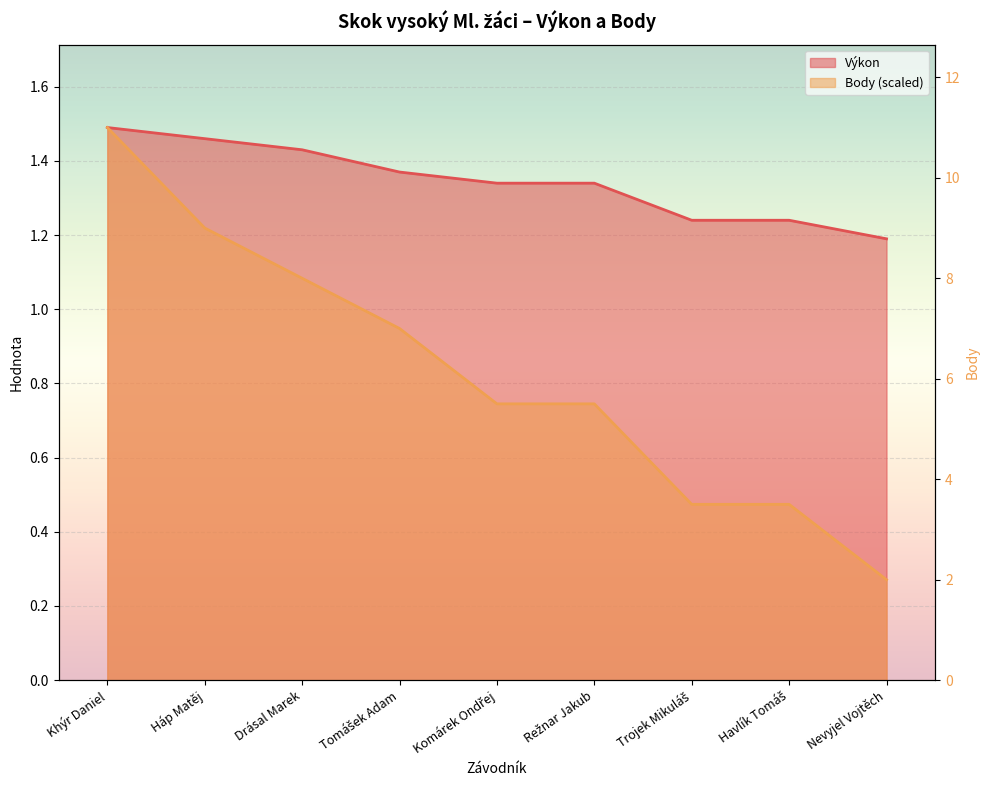

Reading left to right, transcribe all the data shown in this chart.

Výkon: Khýr Daniel=1.5	Háp Matěj=1.5	Drásal Marek=1.4	Tomášek Adam=1.4	Komárek Ondřej=1.3	Režnar Jakub=1.3	Trojek Mikuláš=1.2	Havlík Tomáš=1.2	Nevyjel Vojtěch=1.2
Body: Khýr Daniel=1.5	Háp Matěj=1.2	Drásal Marek=1.1	Tomášek Adam=0.9	Komárek Ondřej=0.7	Režnar Jakub=0.7	Trojek Mikuláš=0.5	Havlík Tomáš=0.5	Nevyjel Vojtěch=0.3